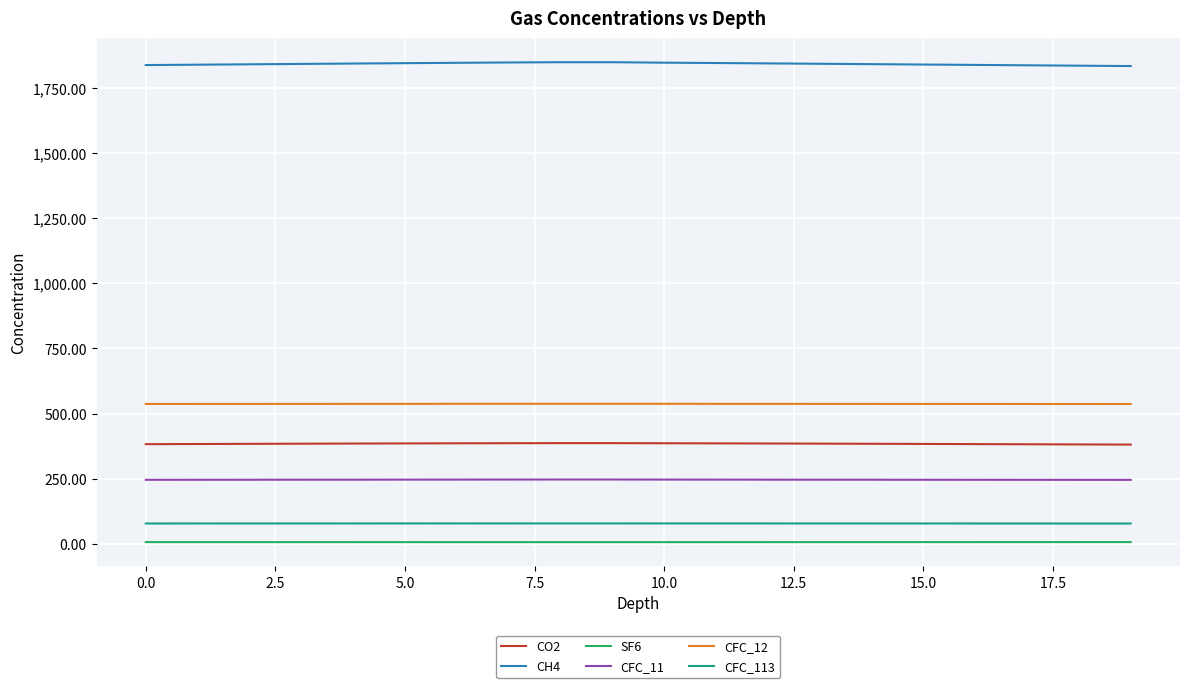

What is the minimum value for CFC_12?

536.7